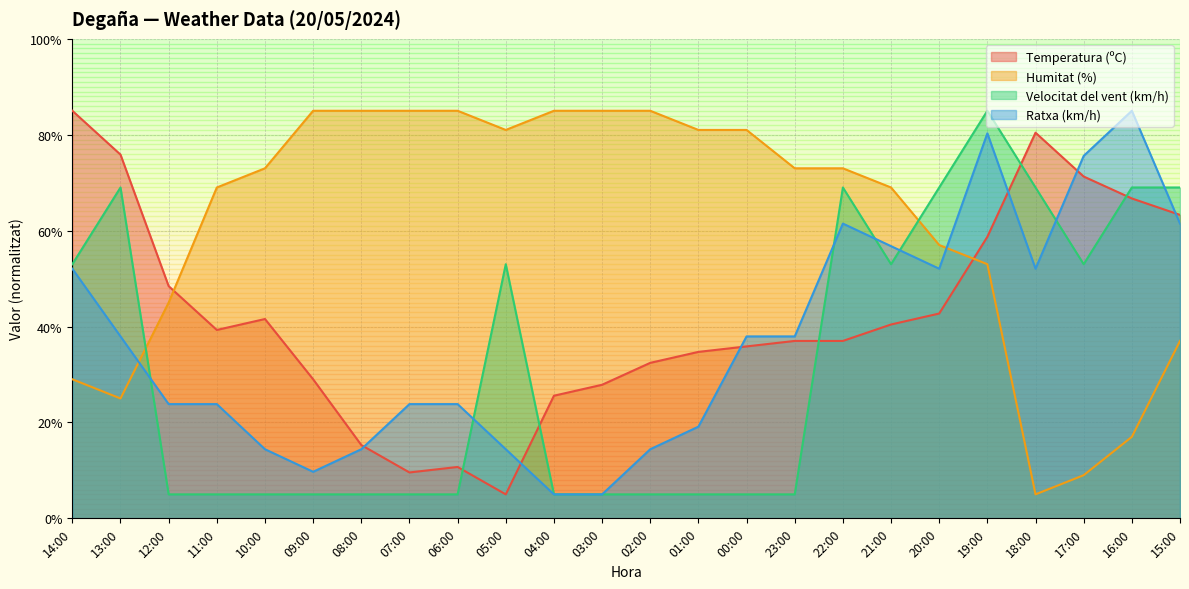

True or false: Velocitat del vent (km/h) has a value of 5.0 at 04:00.

True